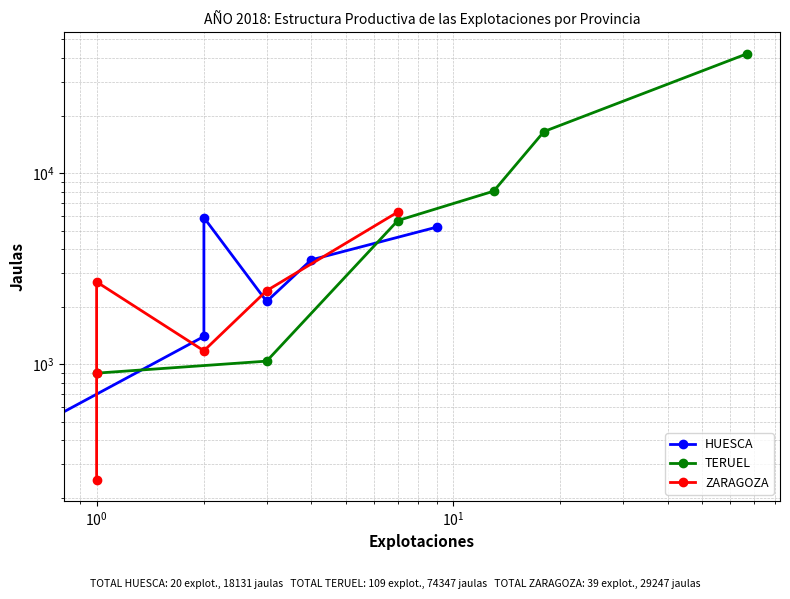

Where is ZARAGOZA nearest to the value 3255?

$\mathdefault{10^{0}}$